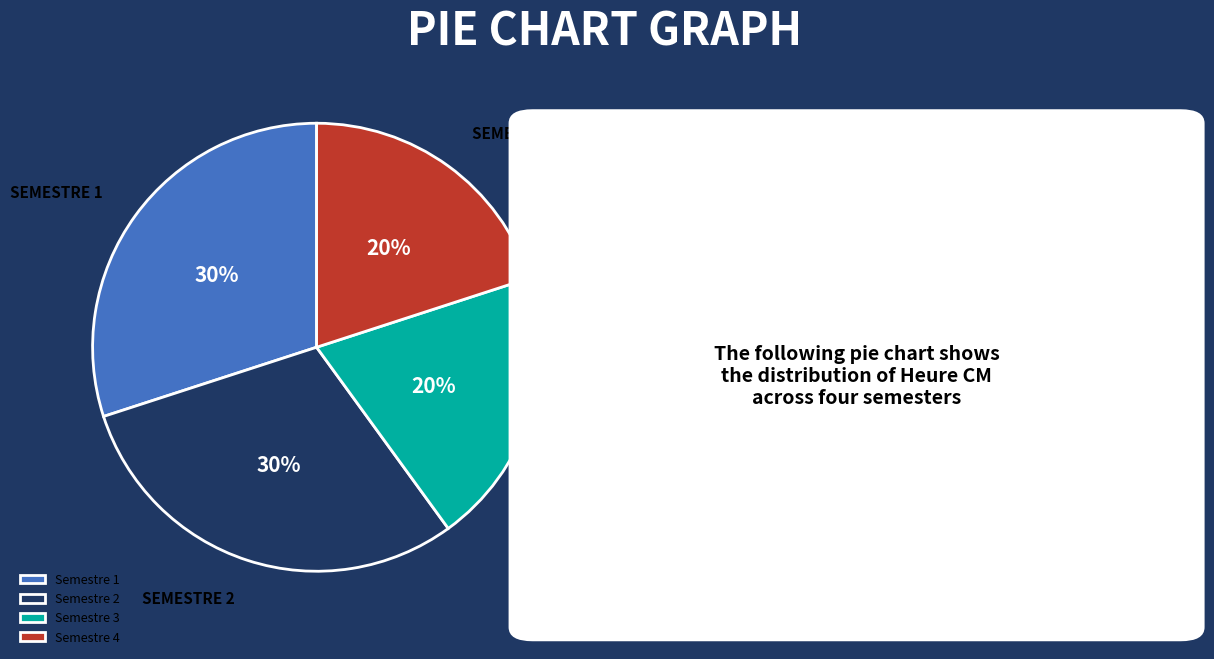

How many segments does this pie chart have?

4